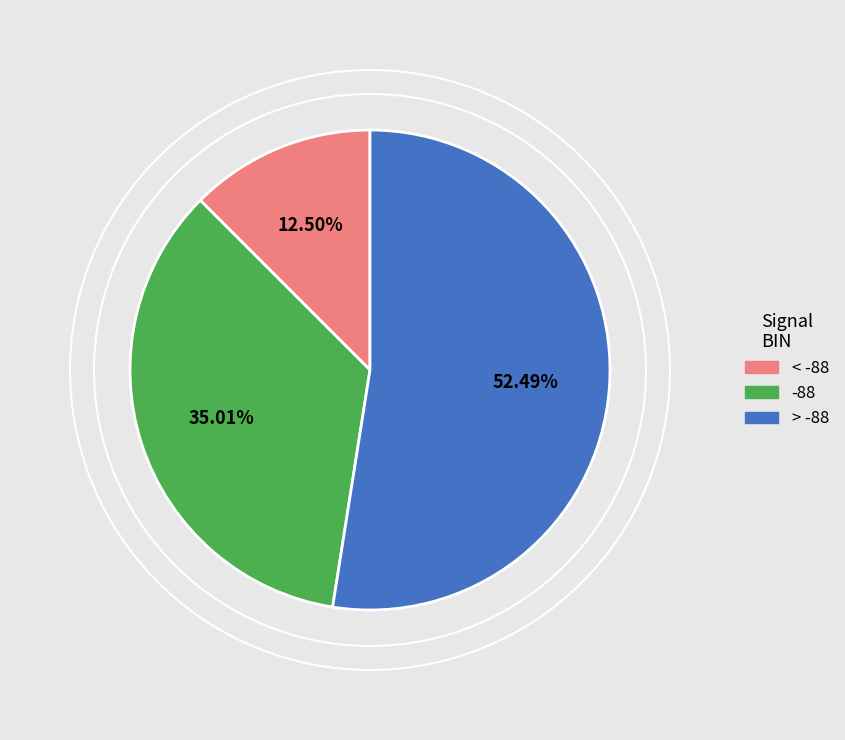

Does any single category account for the majority?

Yes